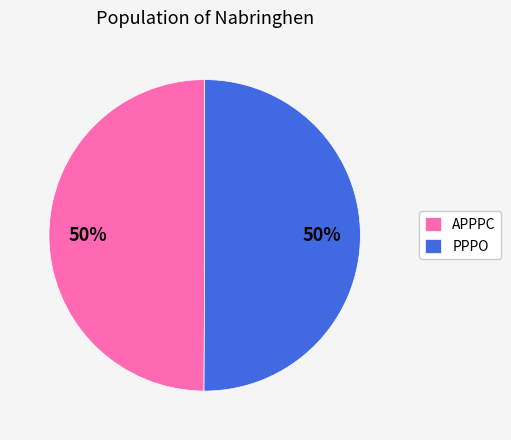

Count the number of slices in the pie.

2